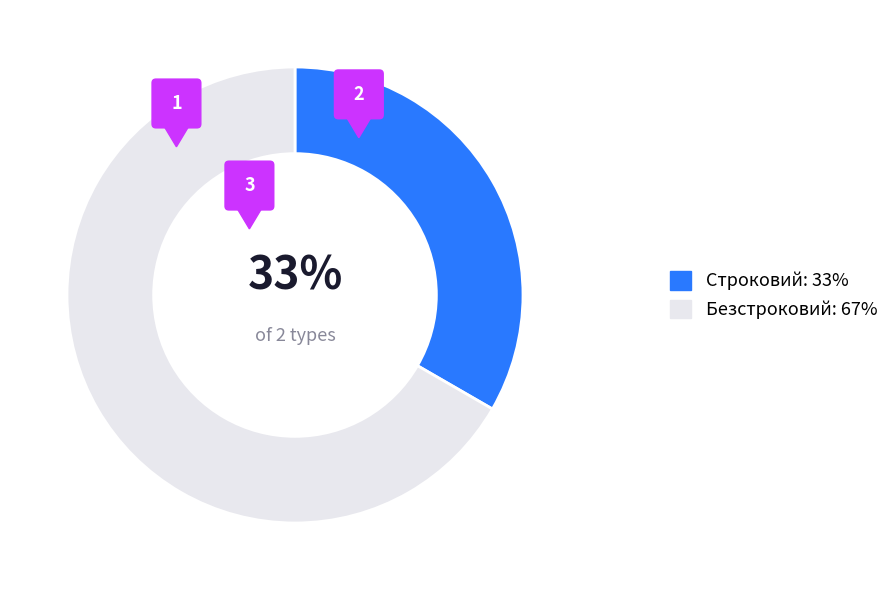

Is it true that Строковий is 33% of the pie?

True